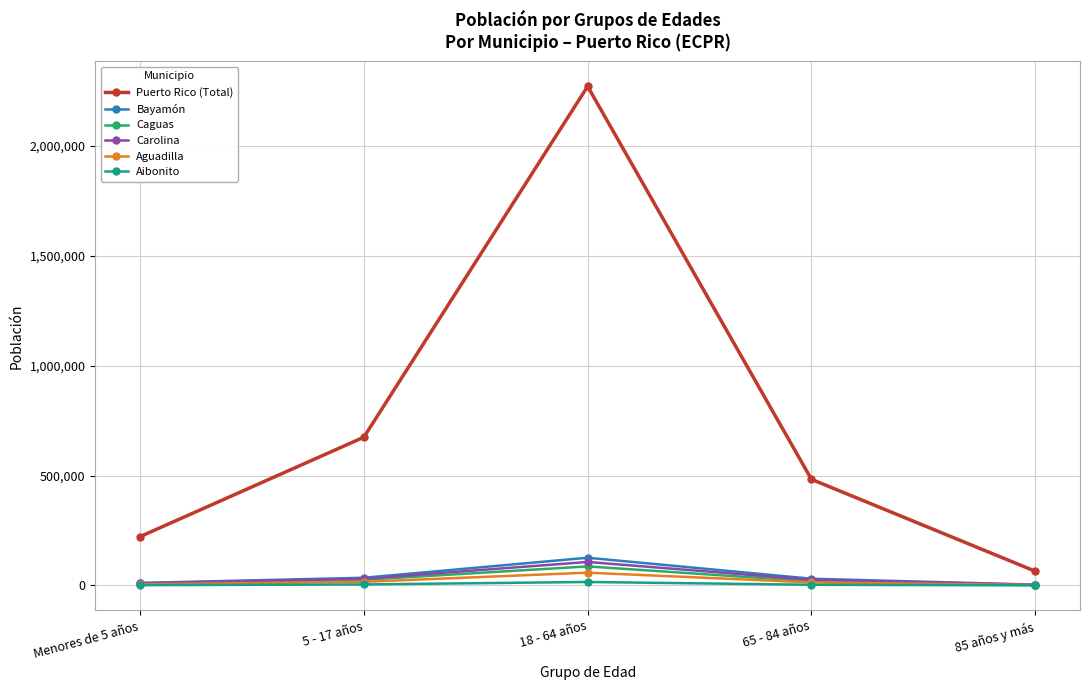

At which category is the sum across all series the highest?

18 - 64 años